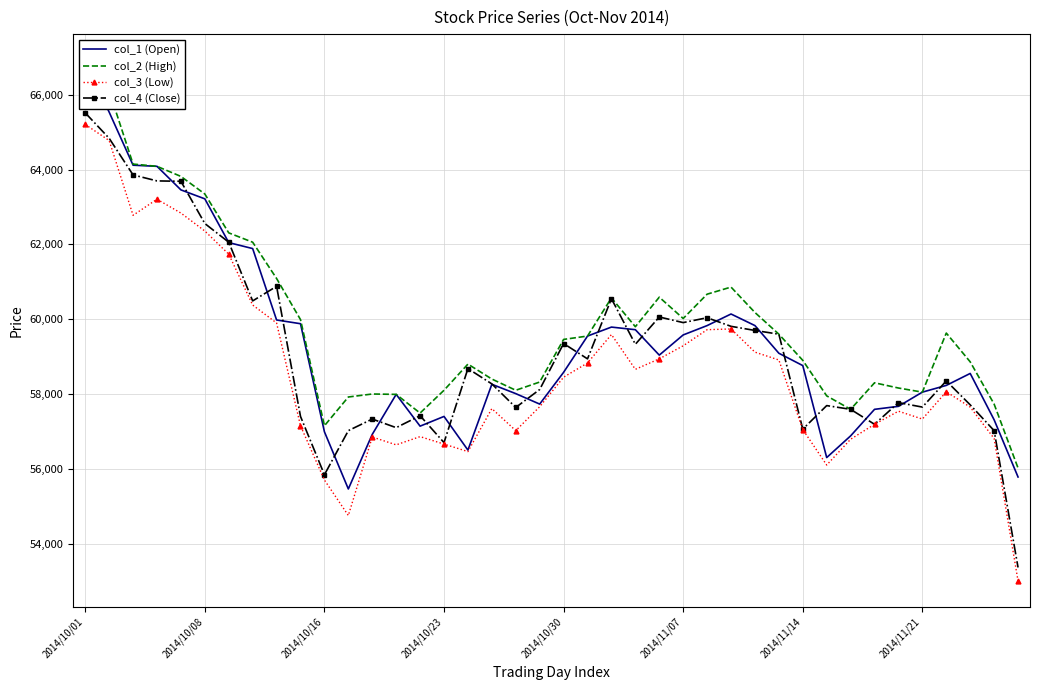

How many interior local peaks does the col_2 (High) series have?

7